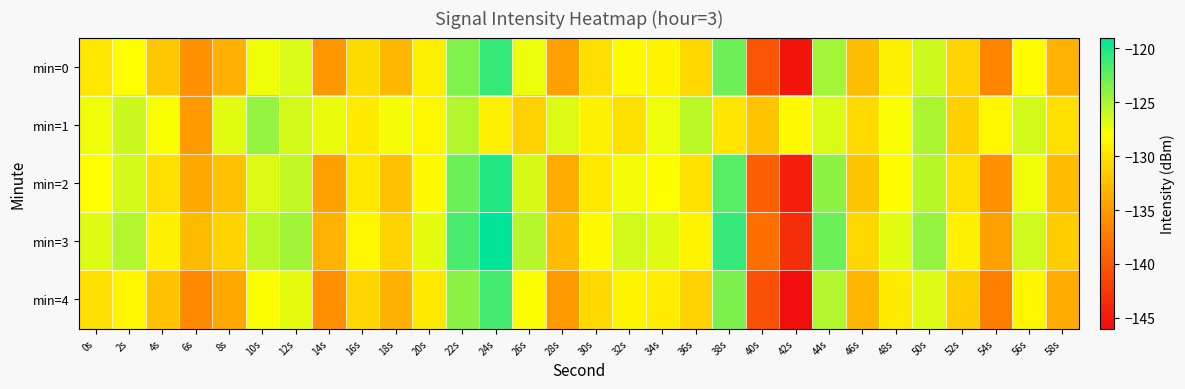

What is the total value across all series at 54s?

-672.5